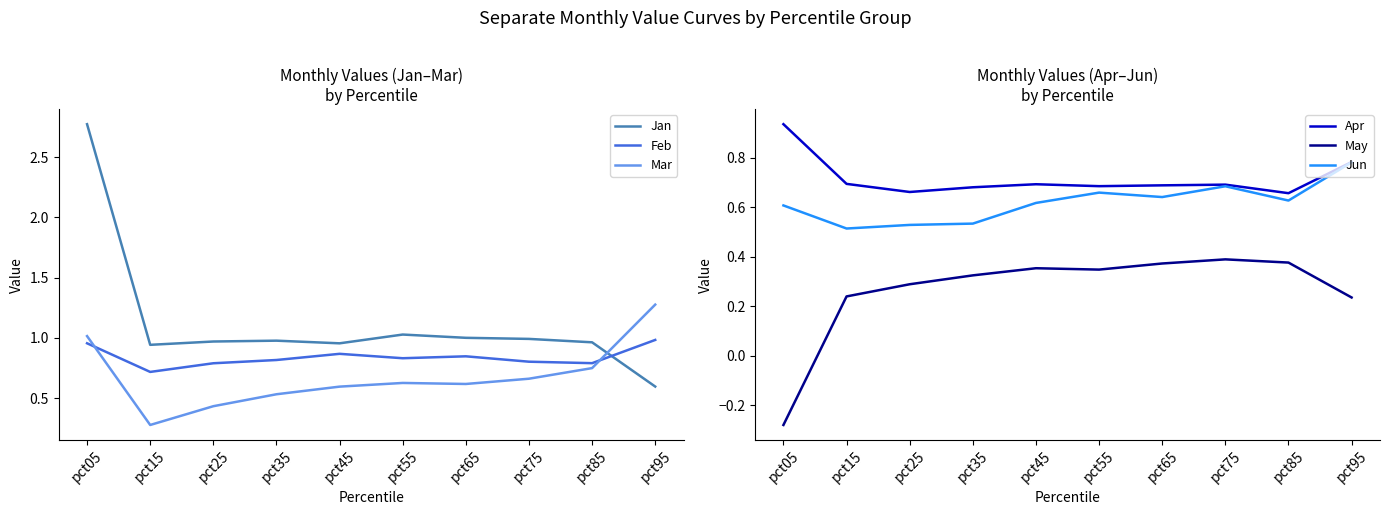

Reading right to left, list all the values displayed in this chart.

Jan: 0.6	1.0	1.0	1.0	1.0	1.0	1.0	1.0	0.9	2.8
Feb: 1.0	0.8	0.8	0.8	0.8	0.9	0.8	0.8	0.7	1.0
Mar: 1.3	0.7	0.7	0.6	0.6	0.6	0.5	0.4	0.3	1.0
Apr: 0.8	0.7	0.7	0.7	0.7	0.7	0.7	0.7	0.7	0.9
May: 0.2	0.4	0.4	0.4	0.3	0.4	0.3	0.3	0.2	-0.3
Jun: 0.8	0.6	0.7	0.6	0.7	0.6	0.5	0.5	0.5	0.6